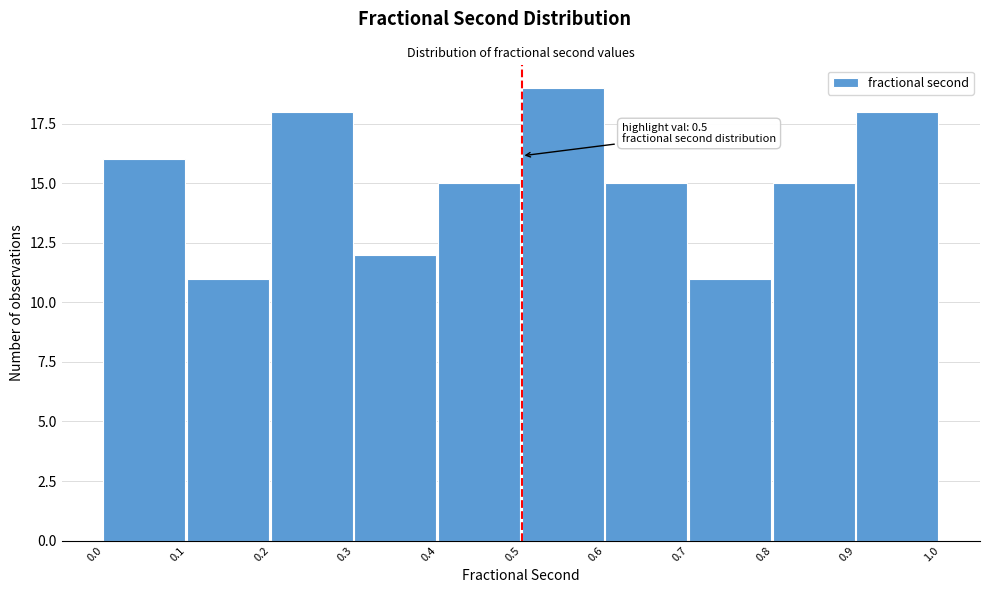

Over which range of the x-axis is the bar tallest?

0.5 to 0.6